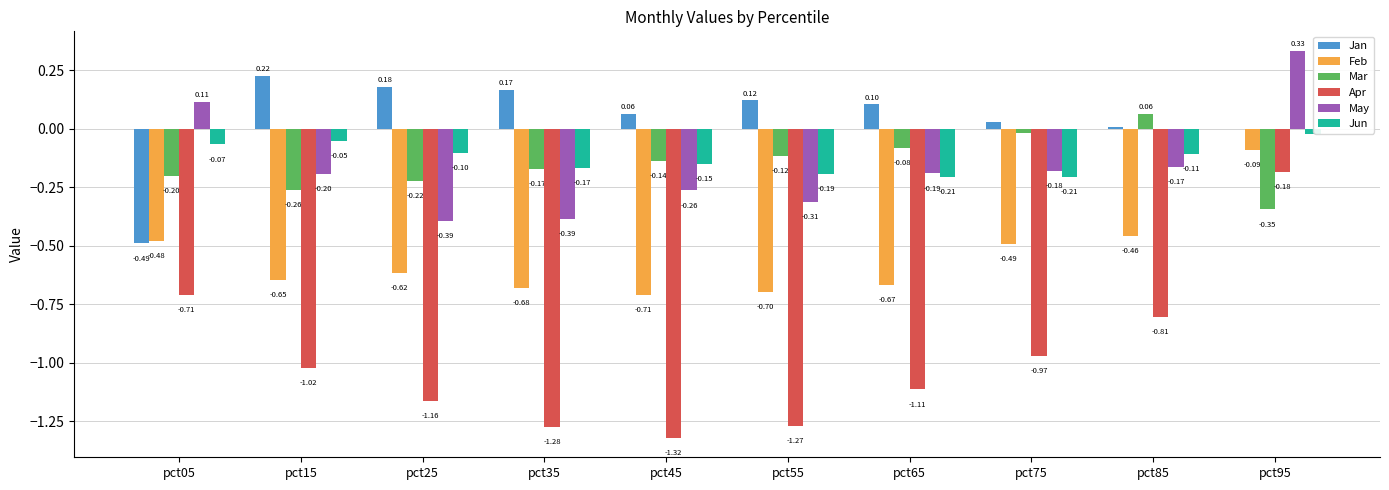

Which series changed the most between pct15 and pct55?

Apr